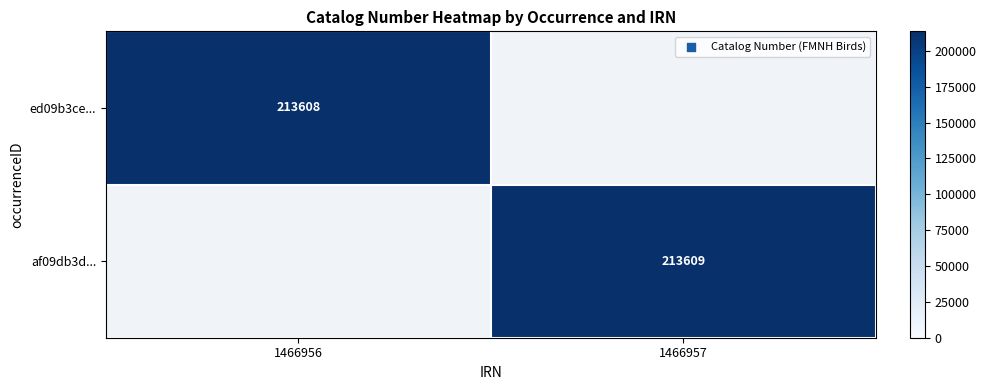

The value of af09db3d... at 1466957 is 316381. True or false?

False